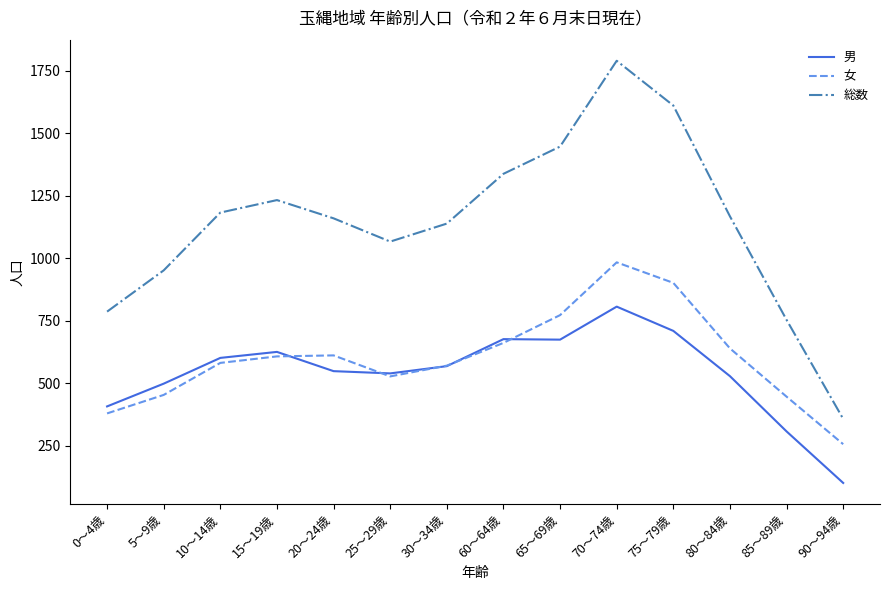

In 男, how many points are lower than both neighbors (excluding endpoints)?

2